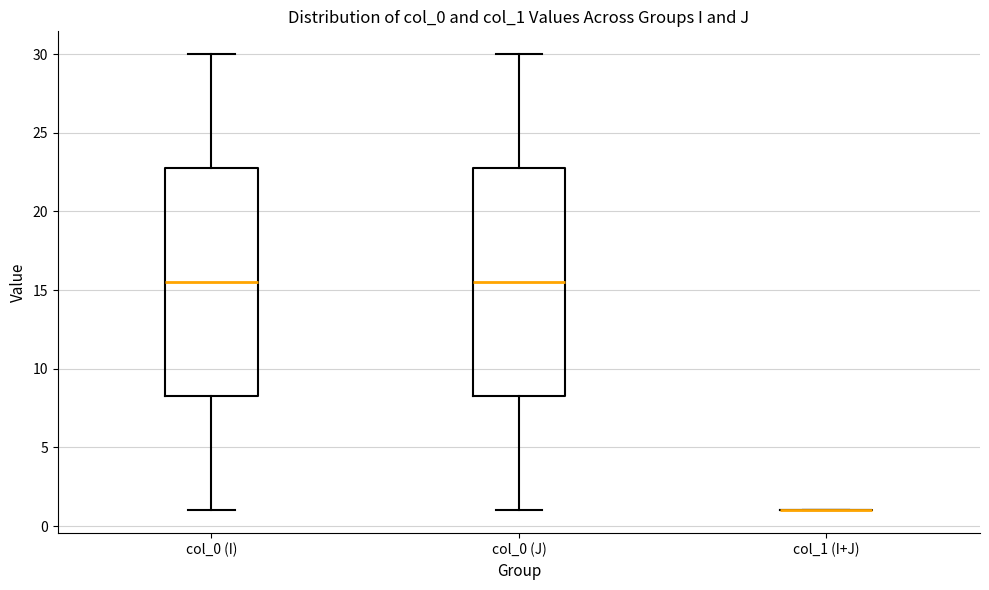

Reading left to right, transcribe this box plot: for each box, give where its median line is, the range the box spans, and where its two whiskers end, as read against the y-axis. The values are not printed on the chart, so give them approximately, as read against the axis.

col_0 (I): median 15.5, box 8.5 to 23.0, whiskers 1.0 to 30.0
col_0 (J): median 15.5, box 8.5 to 23.0, whiskers 1.0 to 30.0
col_1 (I+J): box collapsed to a line at 1.0, whiskers 1.0 to 1.0